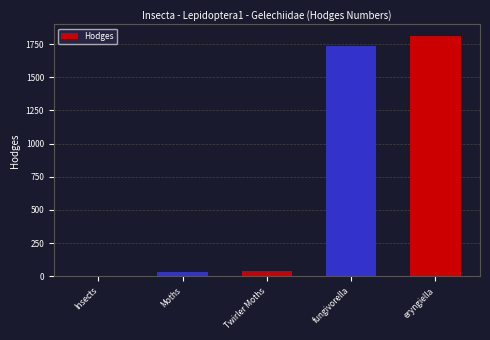

Which label corresponds to the largest value in the chart?

eryngiella